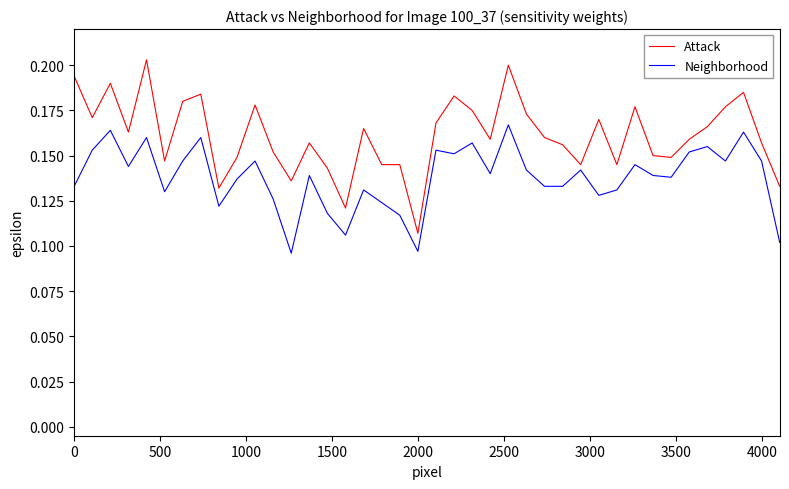

Which series has the largest total across all categories?

Attack